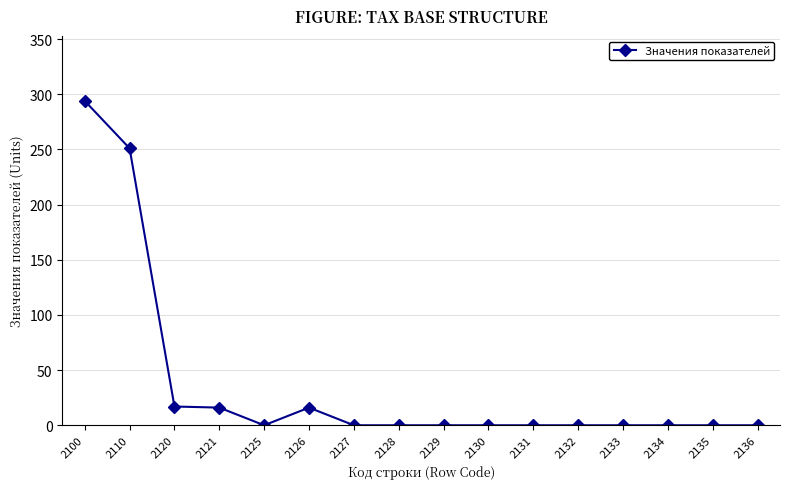

True or false: the data has more than 0 interior local peaks.

True